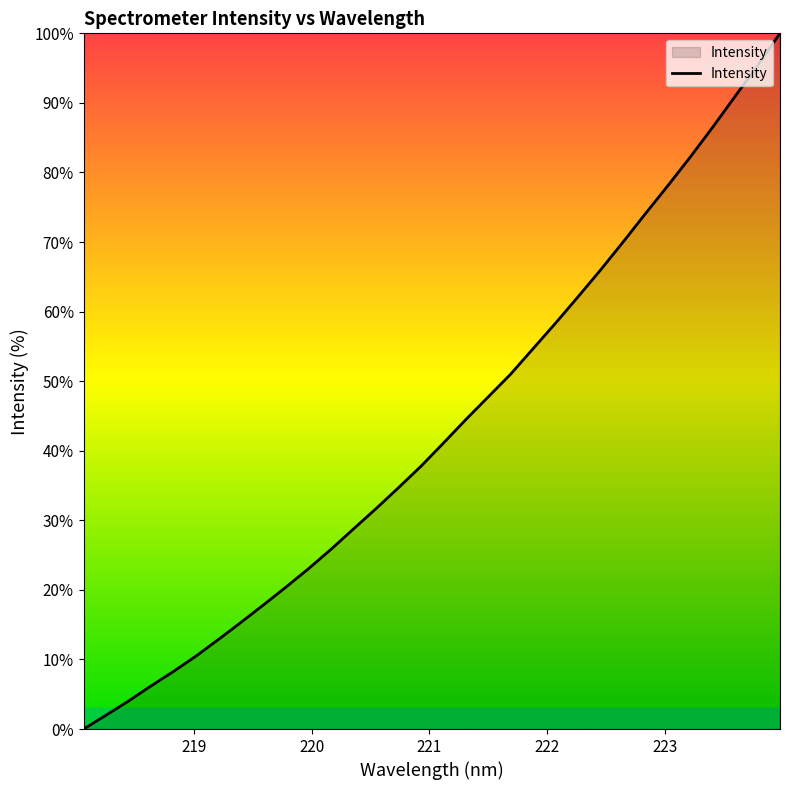

What is the maximum value shown in the chart?

100.0